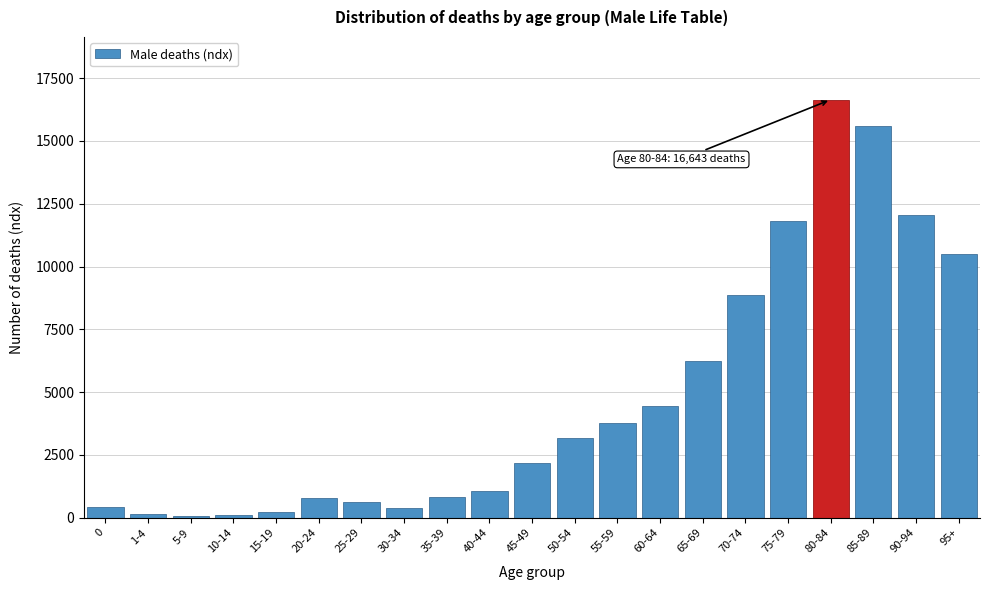

What is the sum of all values?

100001